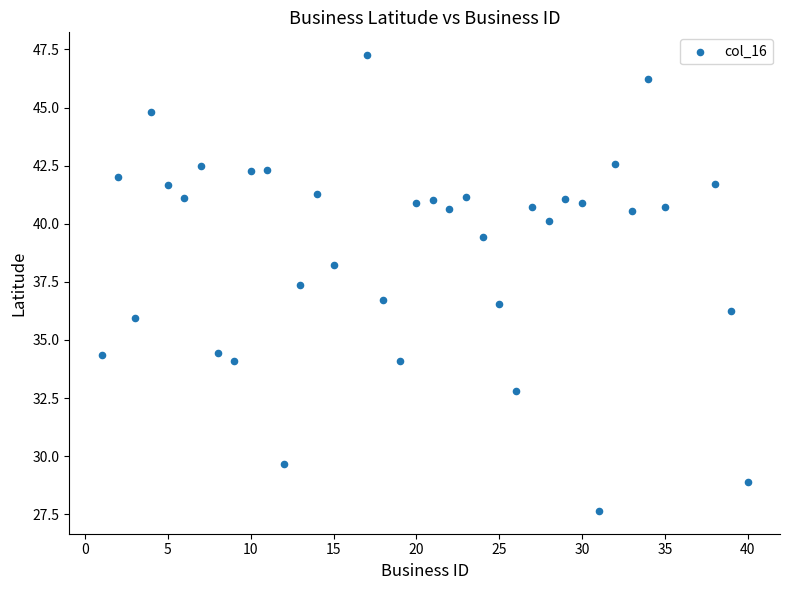

What is the range of Y values (max minus min)?

19.6